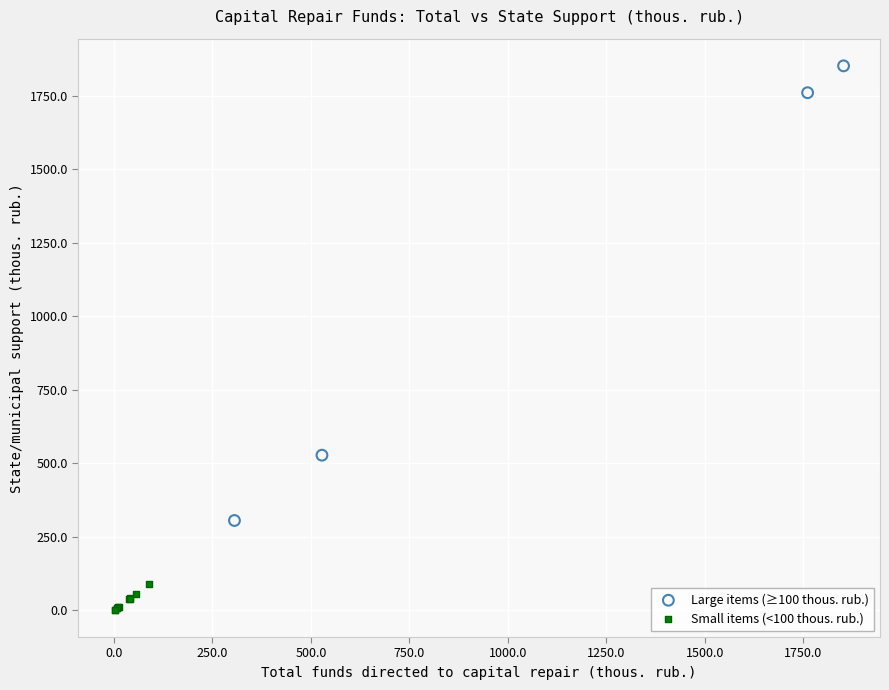

Which series reaches the maximum Y coordinate?

Large items (≥100 thous. rub.)